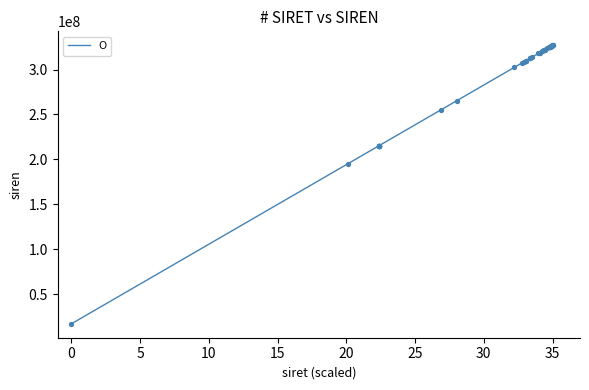

What is the greatest value displayed?

327042420